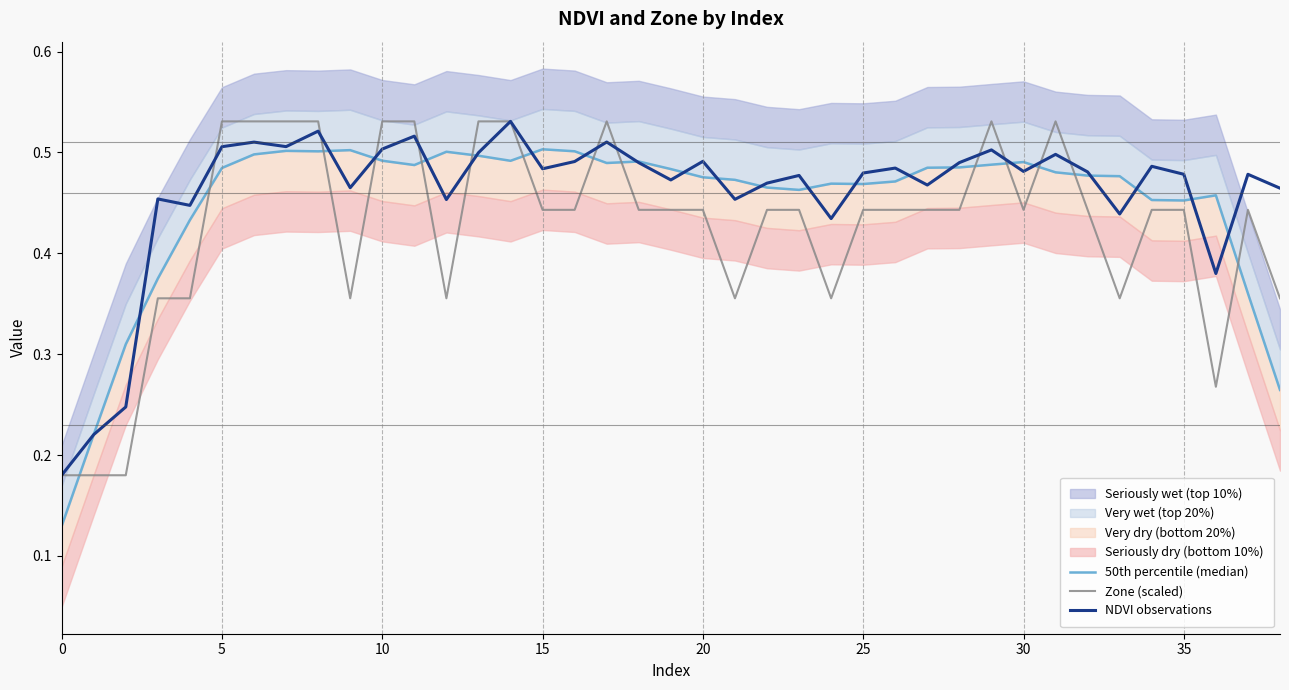

How many times do NDVI observations and Zone (scaled) cross each other?

11